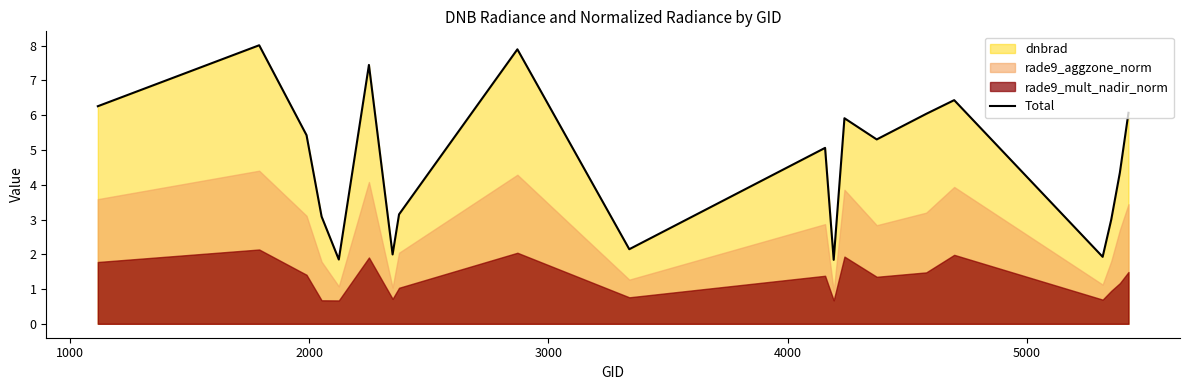

How many interior local peaks (higher than both neighbors) does the data have?

6